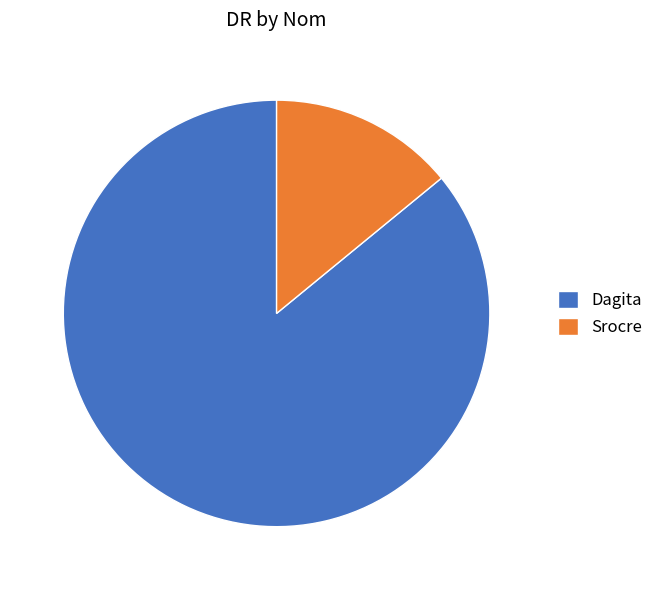

Is it true that Srocre is 20% of the pie?

False